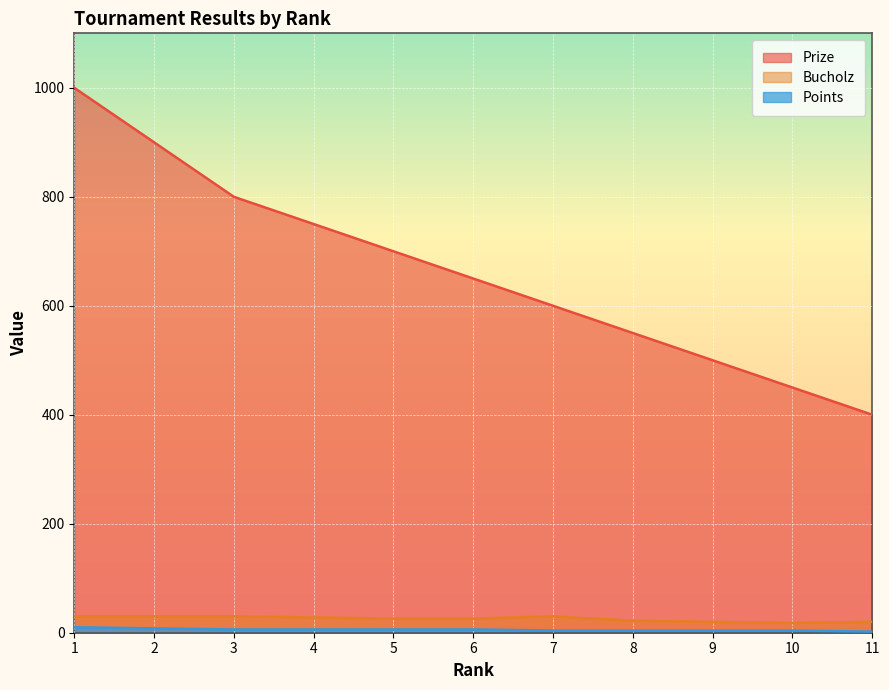

True or false: Points and Bucholz intersect in this chart.

False